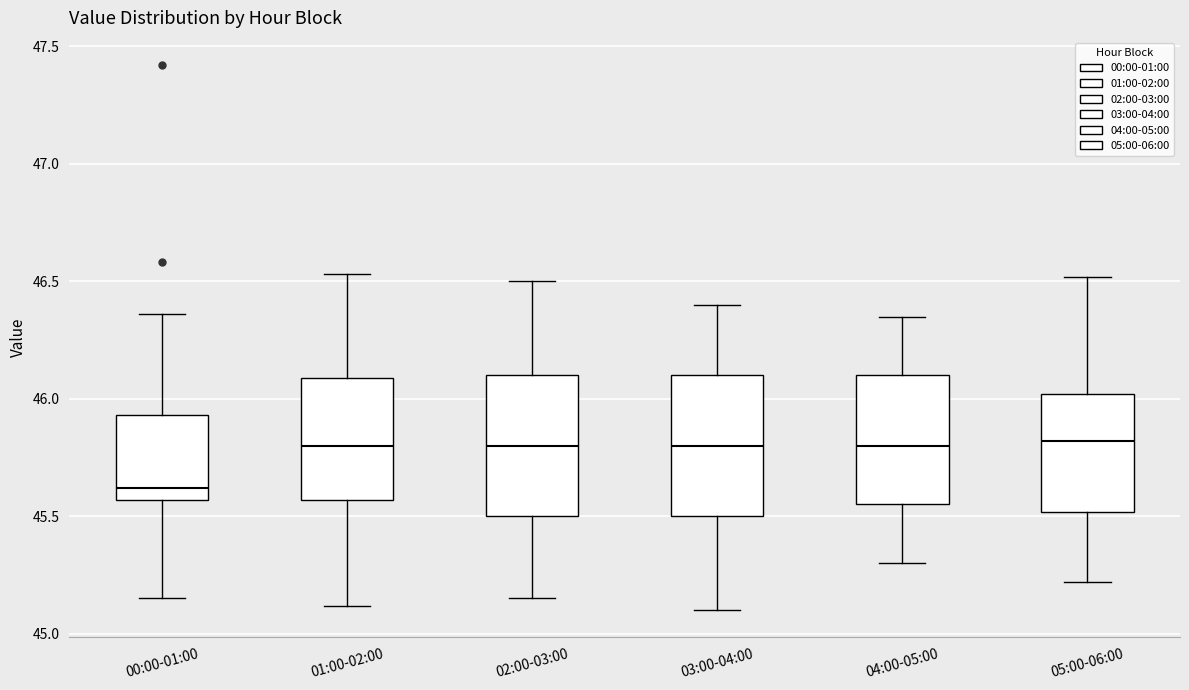

Reading left to right, transcribe this box plot: for each box, give where its median line is, the range the box spans, and where its two whiskers end, as read against the y-axis. The values are not printed on the chart, so give them approximately, as read against the axis.

00:00-01:00: median 45.60, box 45.55 to 45.95, whiskers 45.15 to 46.35
01:00-02:00: median 45.80, box 45.55 to 46.10, whiskers 45.10 to 46.55
02:00-03:00: median 45.80, box 45.50 to 46.10, whiskers 45.15 to 46.50
03:00-04:00: median 45.80, box 45.50 to 46.10, whiskers 45.10 to 46.40
04:00-05:00: median 45.80, box 45.55 to 46.10, whiskers 45.30 to 46.35
05:00-06:00: median 45.80, box 45.50 to 46.00, whiskers 45.20 to 46.50